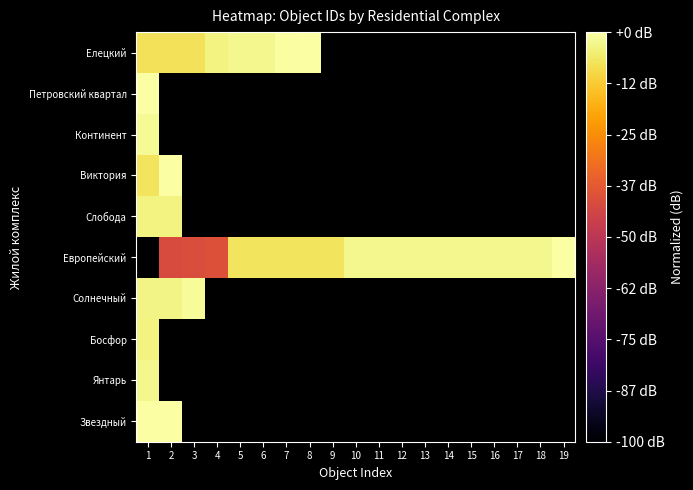

At how many categories does at least one series exceed -32?

19